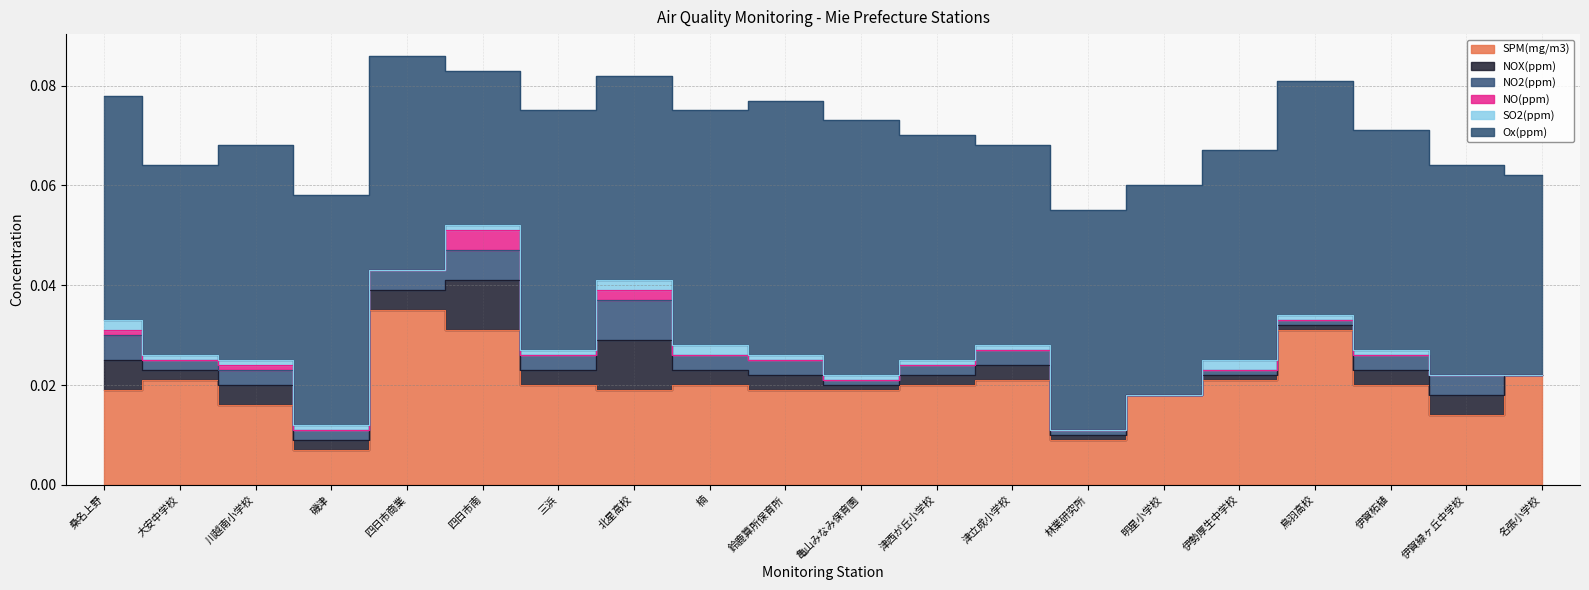

Reading left to right, transcribe all the data shown in this chart.

SPM(mg/m3): 0.0	0.0	0.0	0.0	0.0	0.0	0.0	0.0	0.0	0.0	0.0	0.0	0.0	0.0	0.0	0.0	0.0	0.0	0.0	0.0
NOX(ppm): 0.0	0.0	0.0	0.0	0.0	0.0	0.0	0.0	0.0	0.0	0.0	0.0	0.0	0.0	0.0	0.0	0.0	0.0	0.0	0.0
NO2(ppm): 0.0	0.0	0.0	0.0	0.0	0.0	0.0	0.0	0.0	0.0	0.0	0.0	0.0	0.0	0.0	0.0	0.0	0.0	0.0	0.0
NO(ppm): 0.0	0.0	0.0	0.0	0.0	0.0	0.0	0.0	0.0	0.0	0.0	0.0	0.0	0.0	0.0	0.0	0.0	0.0	0.0	0.0
SO2(ppm): 0.0	0.0	0.0	0.0	0.0	0.0	0.0	0.0	0.0	0.0	0.0	0.0	0.0	0.0	0.0	0.0	0.0	0.0	0.0	0.0
Ox(ppm): 0.0	0.0	0.0	0.0	0.0	0.0	0.0	0.0	0.0	0.1	0.1	0.0	0.0	0.0	0.0	0.0	0.0	0.0	0.0	0.0